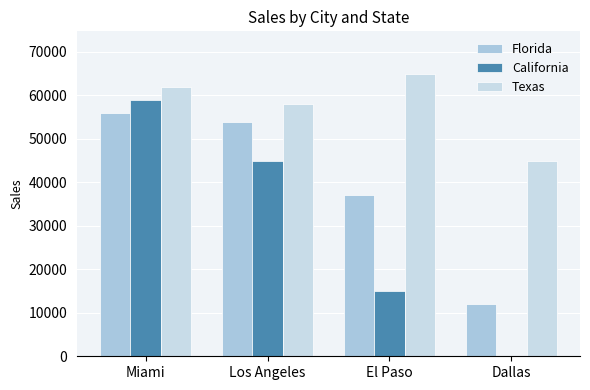

What is the difference between the highest and lowest values at Los Angeles?

13000